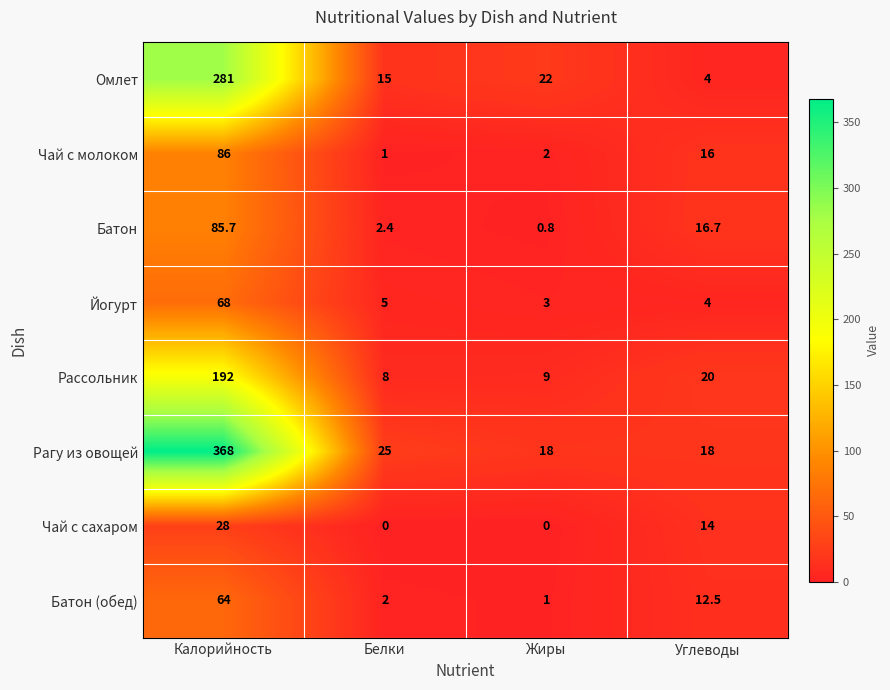

What is the sum of all Батон values?

105.6